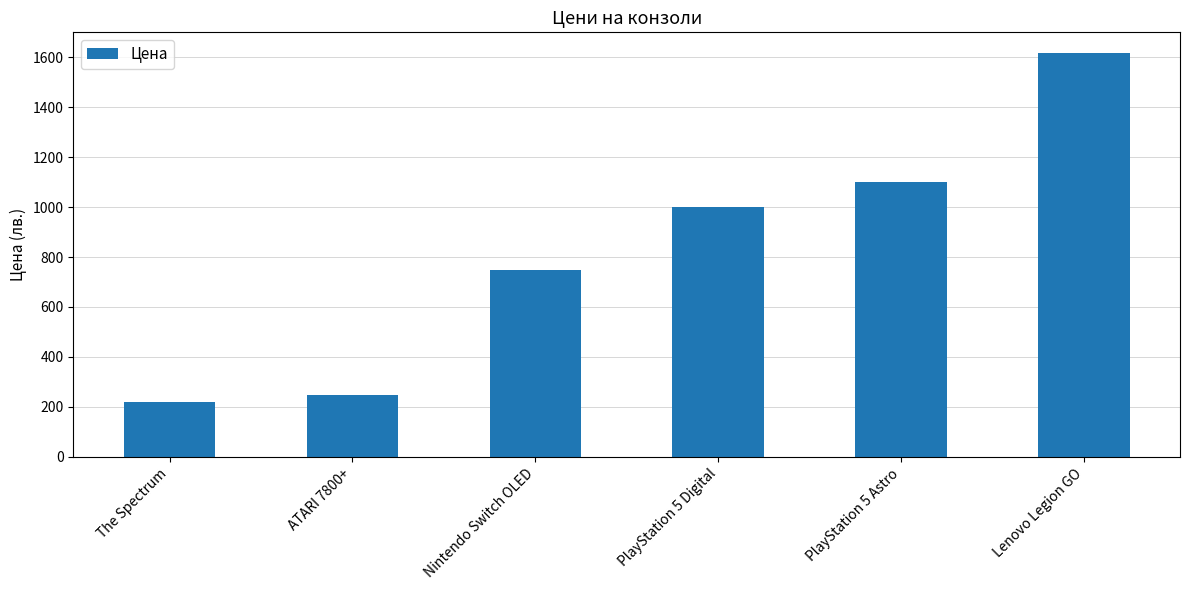

Which label corresponds to the largest value in the chart?

Lenovo Legion GO